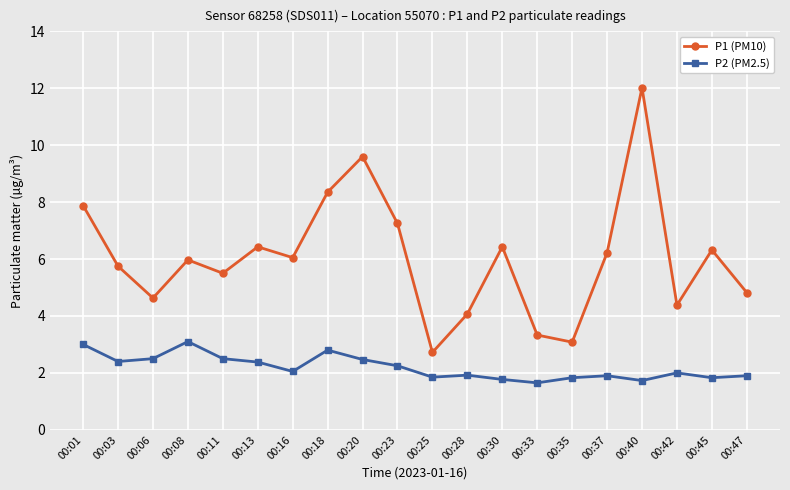

Does the chart have visible grid lines?

Yes